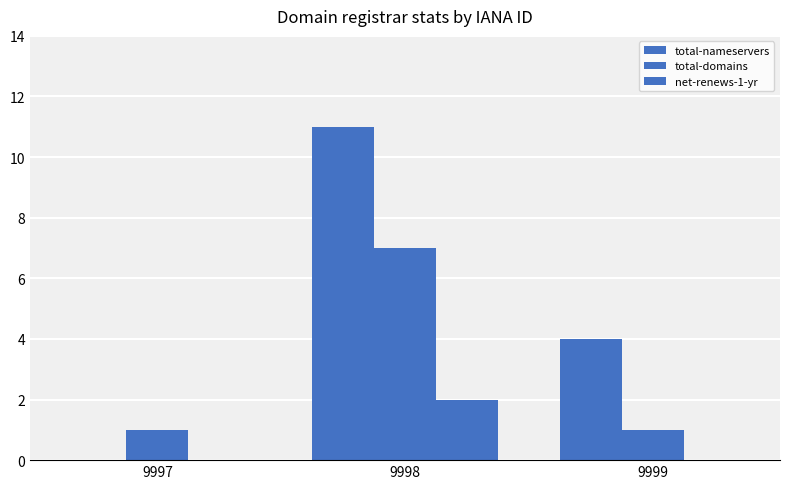

Are the bars grouped side by side (vs. stacked)?

Yes